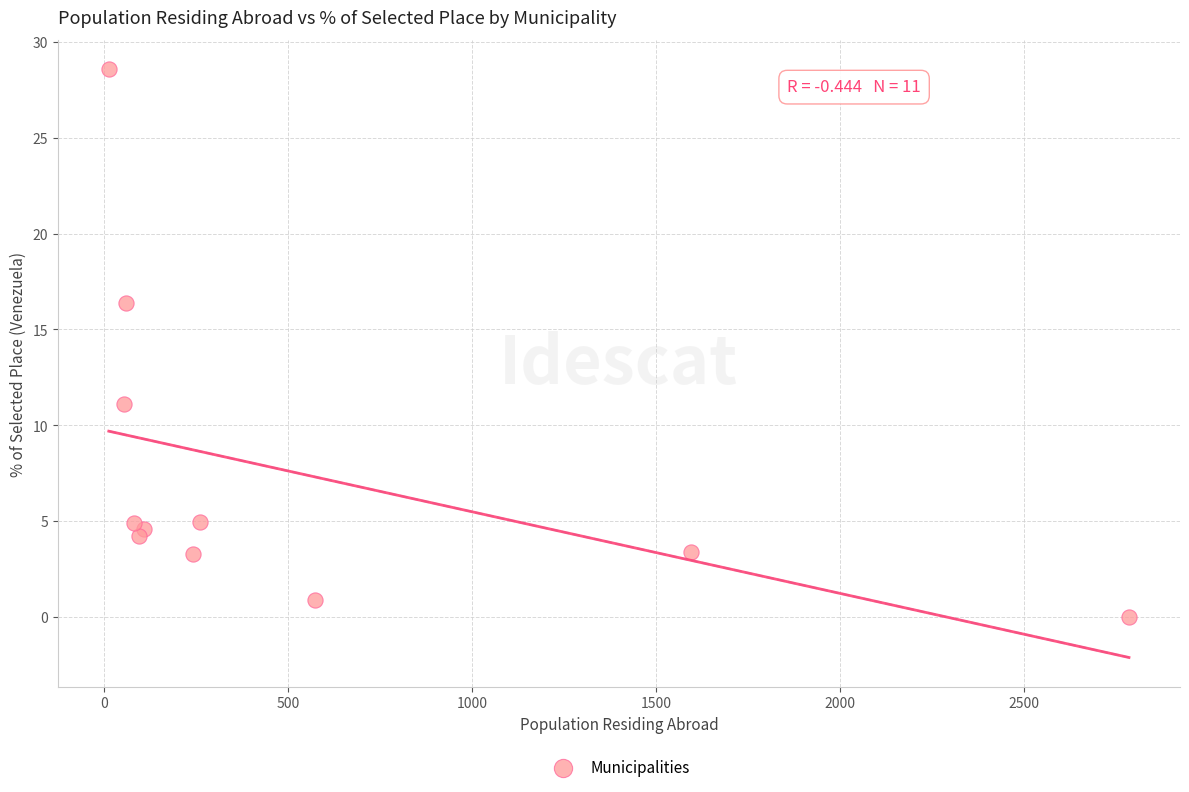

What Y value in the scatter plot is closest to 14?

16.4